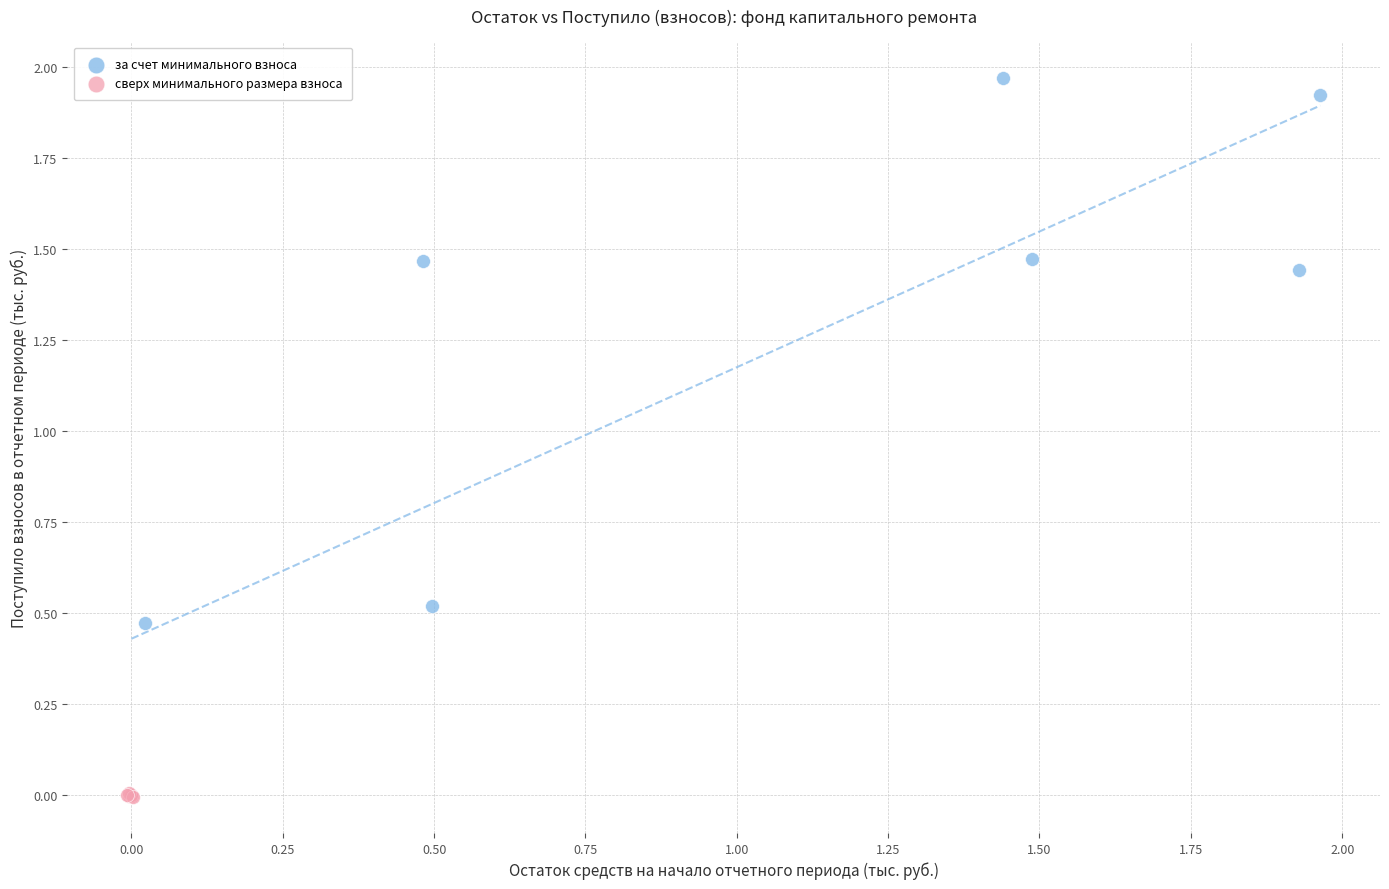

Which series has the widest spread of Y values?

за счет минимального взноса